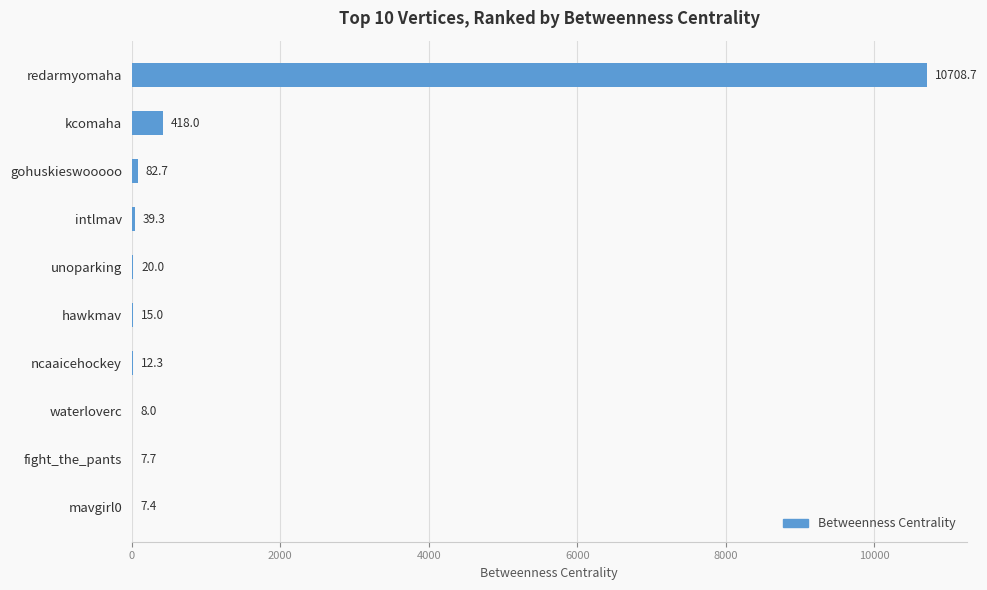

At which label is the value closest to 5358?

kcomaha